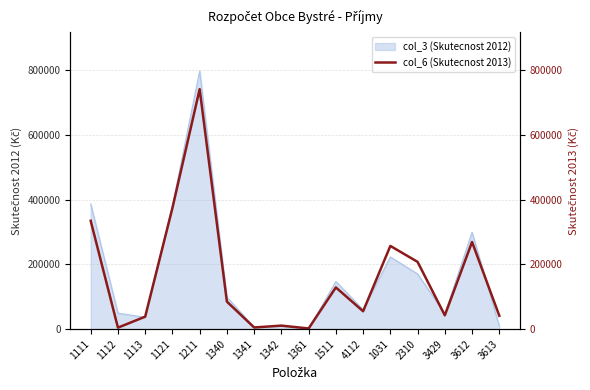

Read the value at 1342.

10730.0